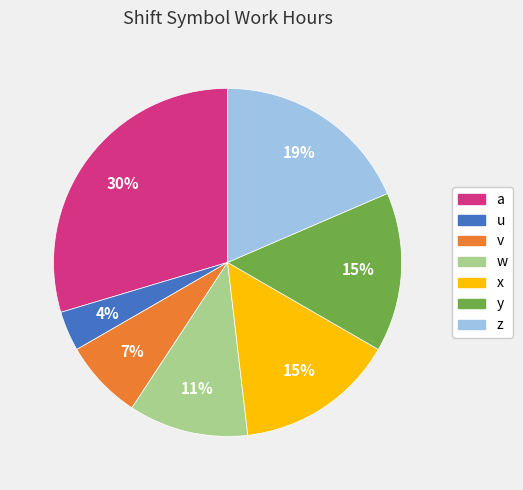

Between w and a, which is larger?

a